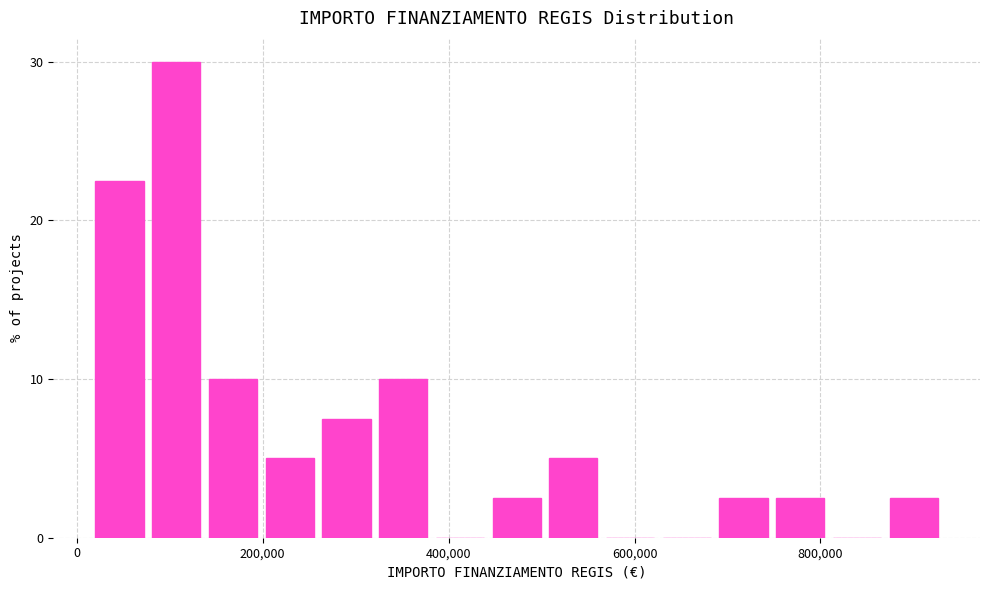

Read against the x-axis, roughly where is the centre of the tallest bar?

100000